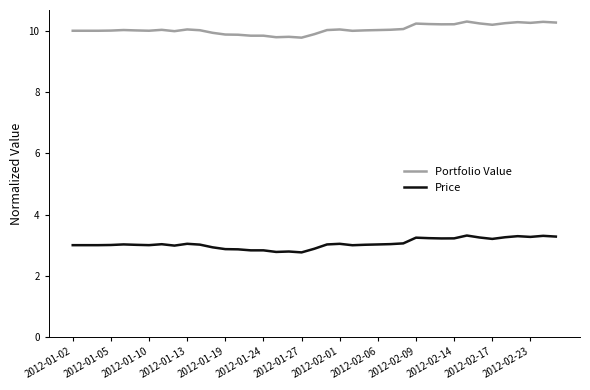

Rank the series by their average value, from highest to lowest.

Portfolio Value, Price